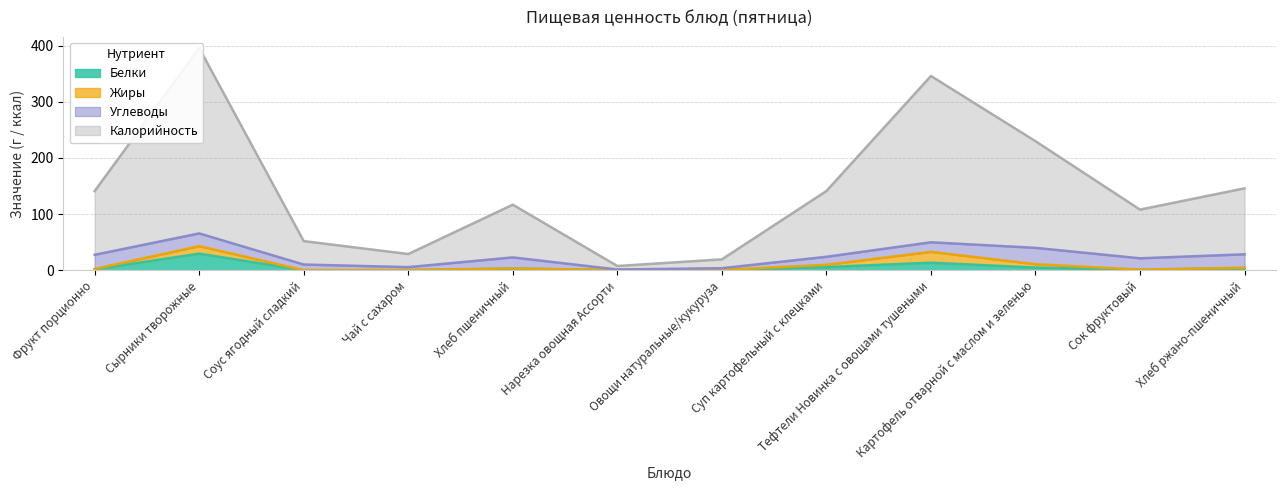

Count the number of categories in the chart.

12